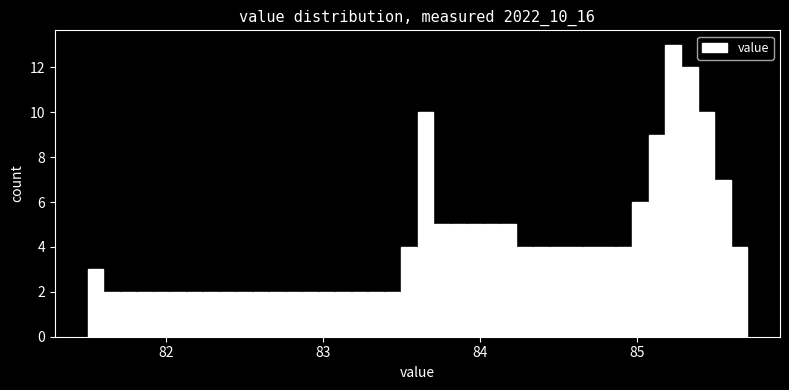

Around what value on the x-axis is the tallest bar? Give the approximate position of its centre, as read against the axis.

85.2